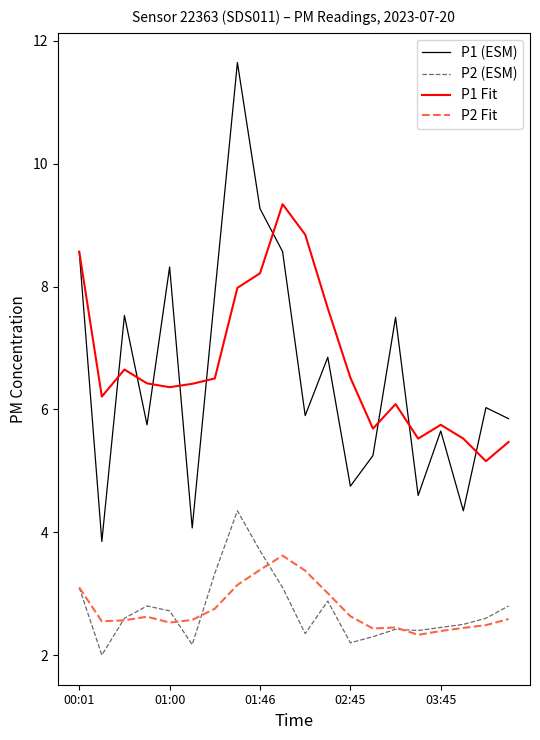

Rank the series by their maximum value, from highest to lowest.

P1 (ESM), P1 Fit, P2 (ESM), P2 Fit